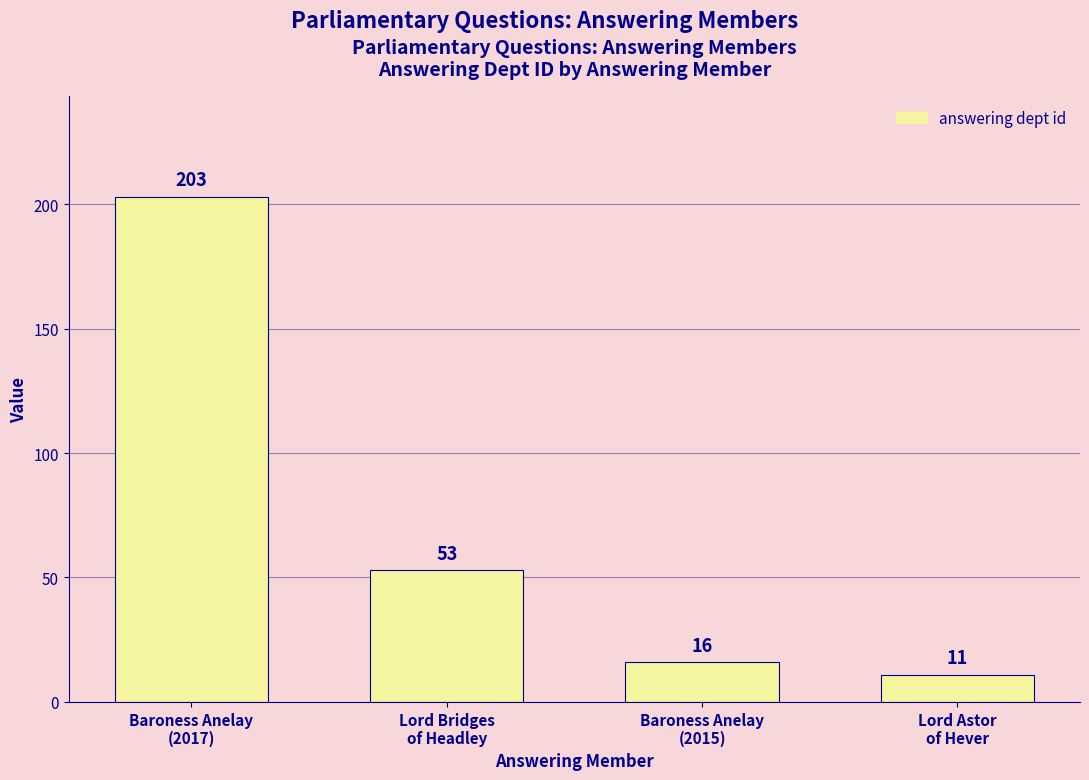

What is the sum of the values at Lord Astor
of Hever and Baroness Anelay
(2017)?

214